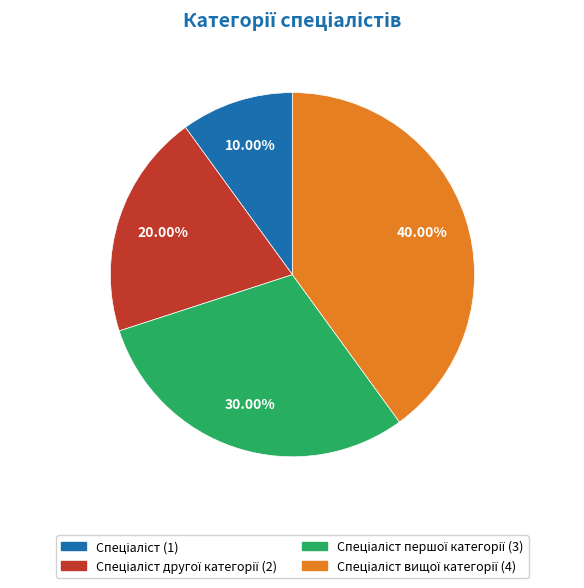

Is there any slice that represents more than half of the pie?

No